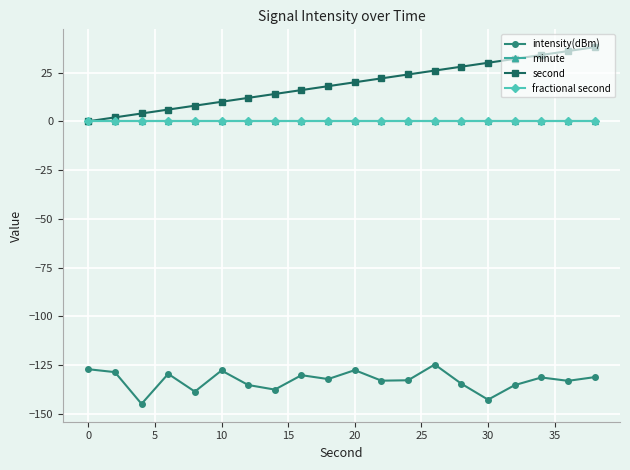

What is the smallest value displayed?

-144.9